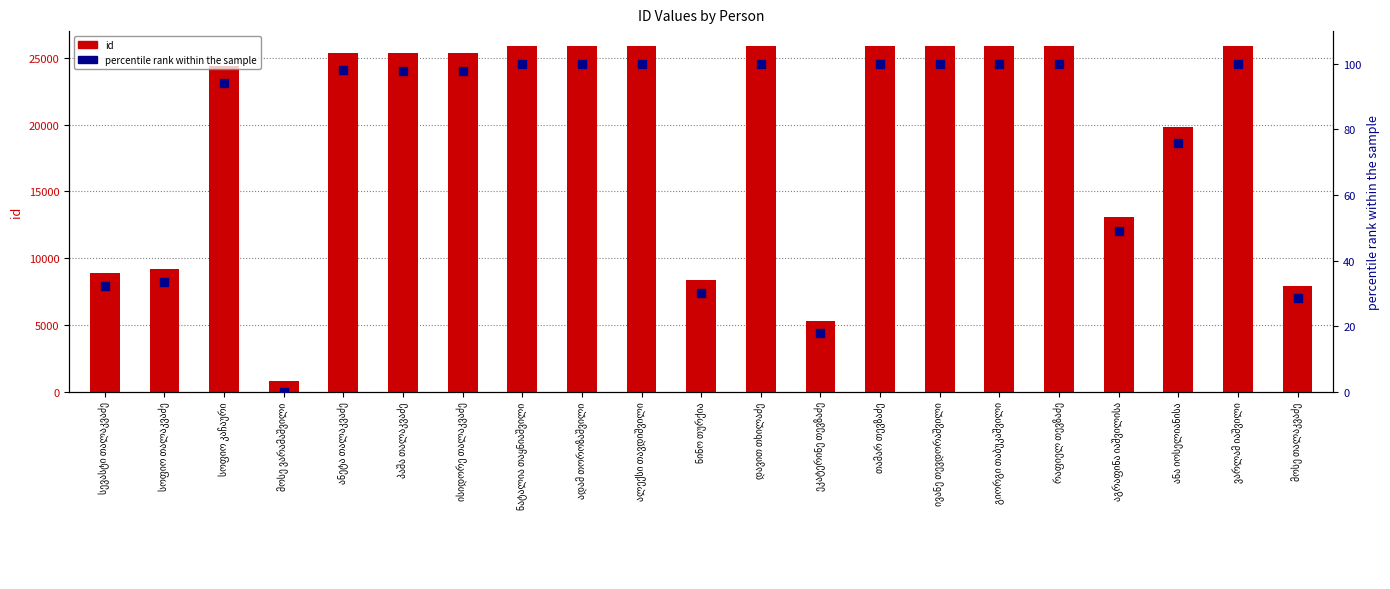

At how many categories does at least one series exceed 24366?

13